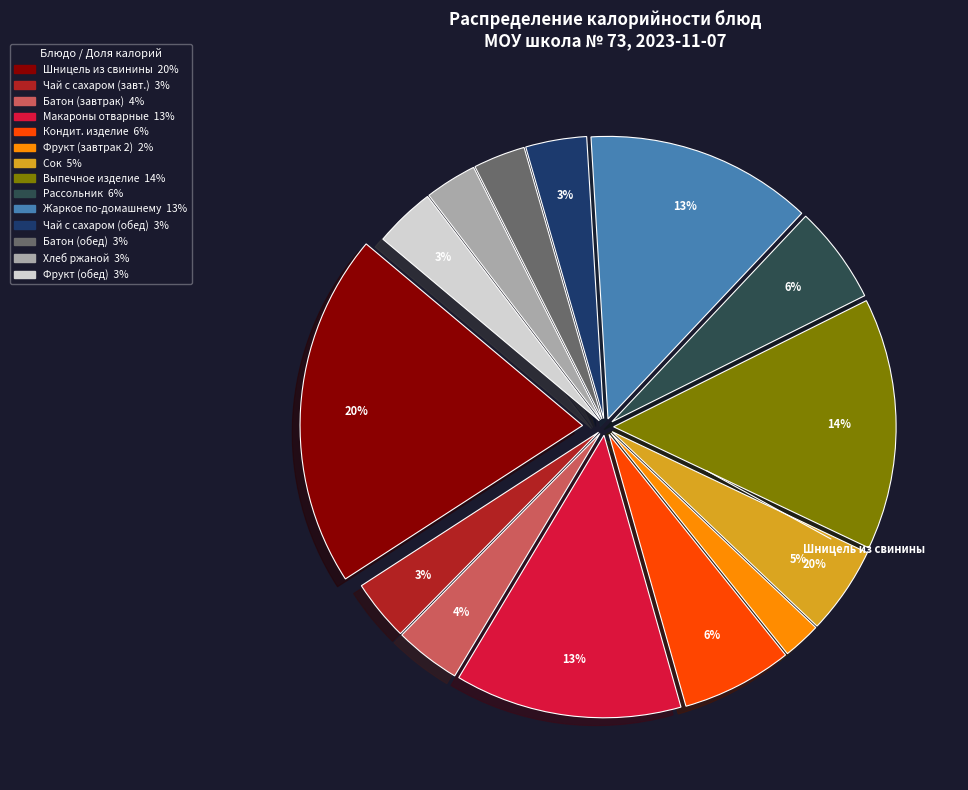

To the nearest percent, what is the combined percentage of Макароны отварные and Батон йодированный (завтрак)?

17%